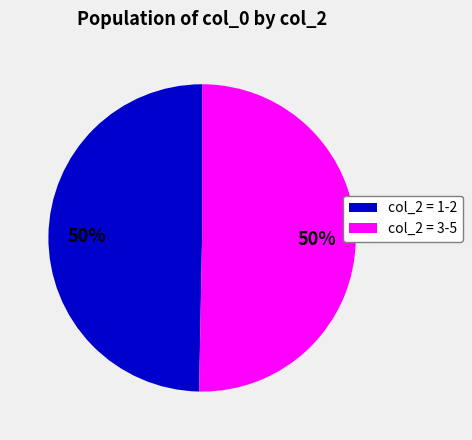

To the nearest percent, what percentage of the pie is col_2 = 1-2?

50%